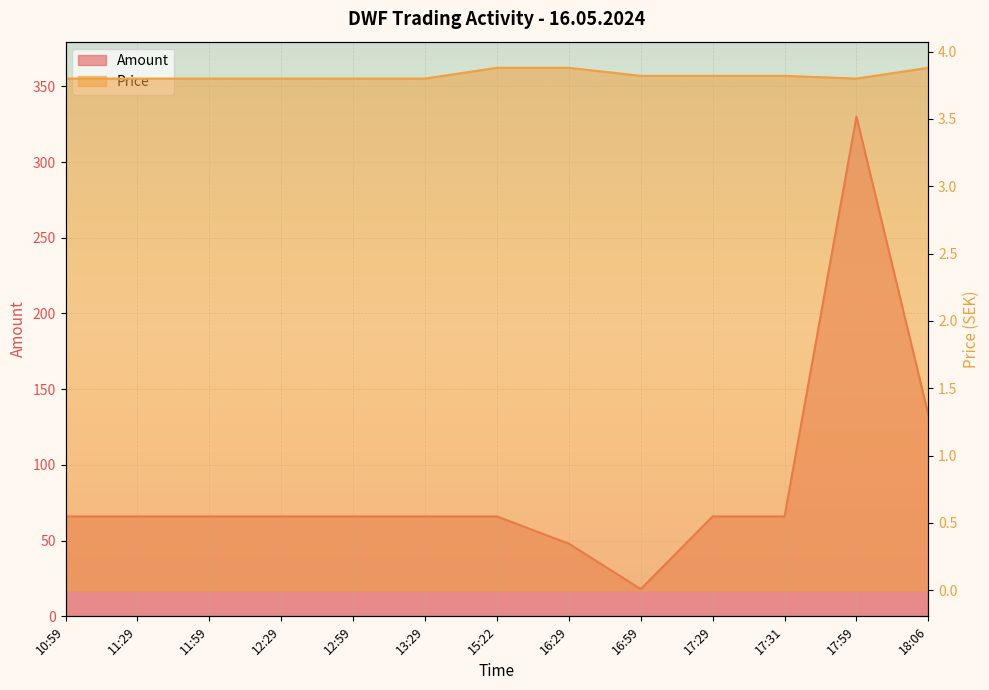

True or false: Price and Amount intersect in this chart.

False